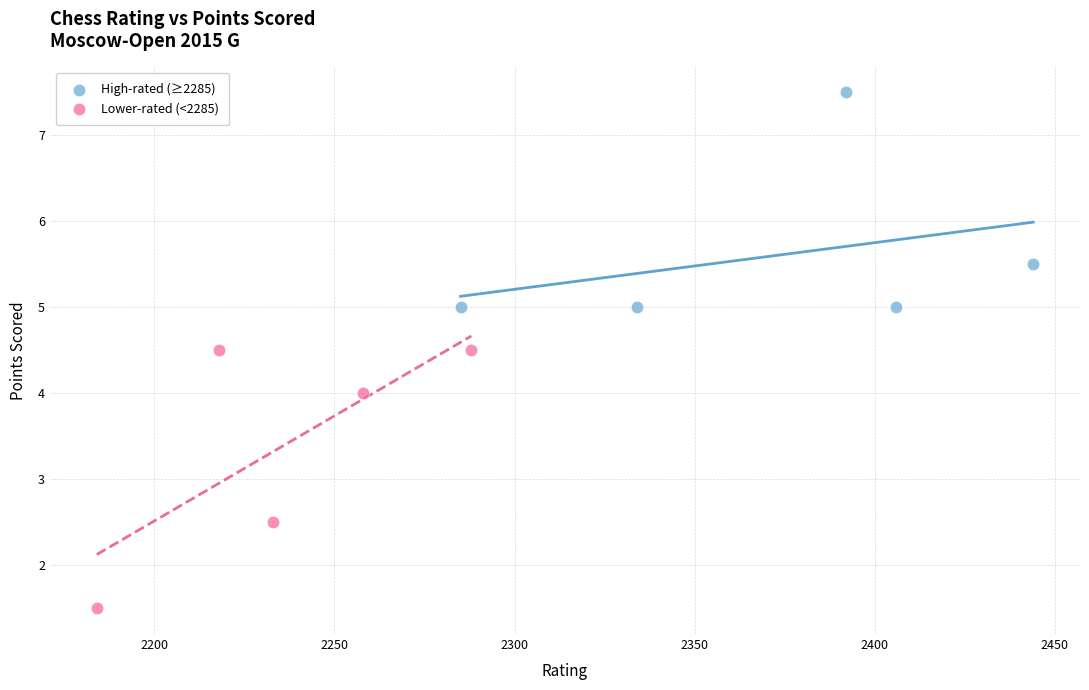

Which series reaches the maximum Y coordinate?

High-rated (≥2285)